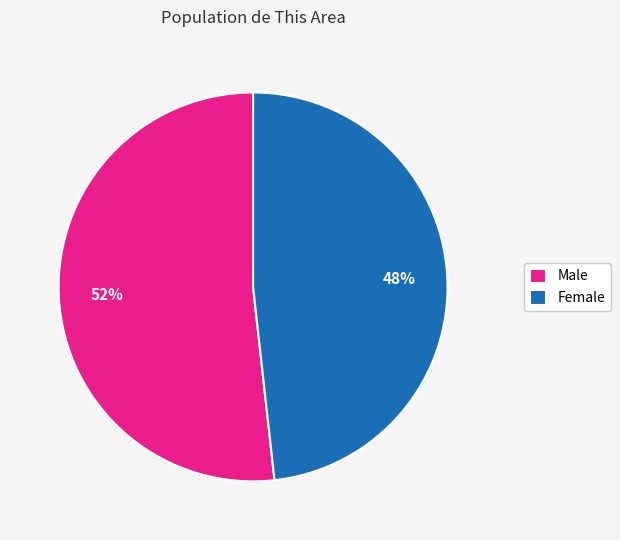

How many segments does this pie chart have?

2